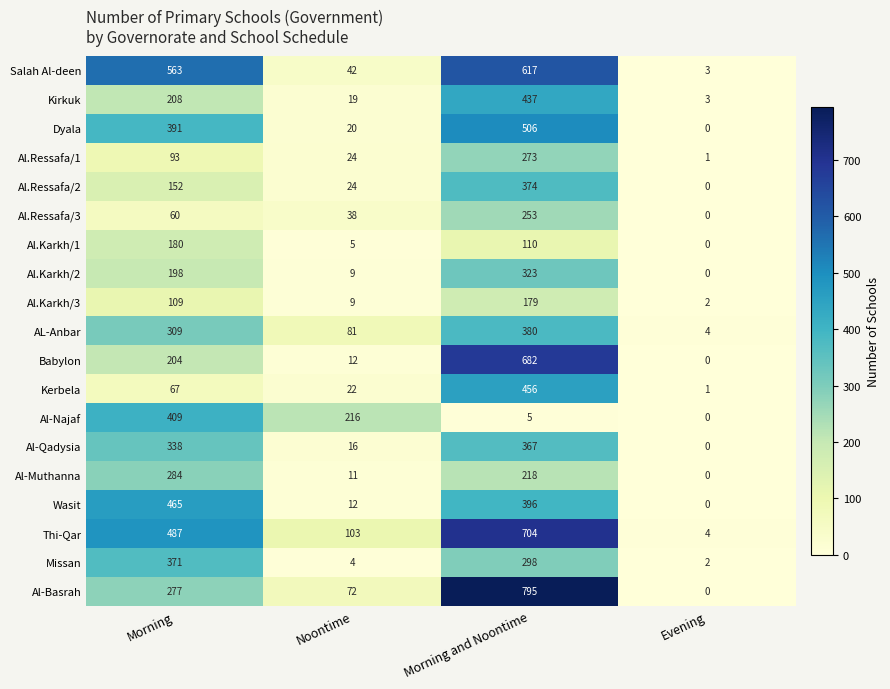

What is the difference between the highest and lowest values at Morning?

503